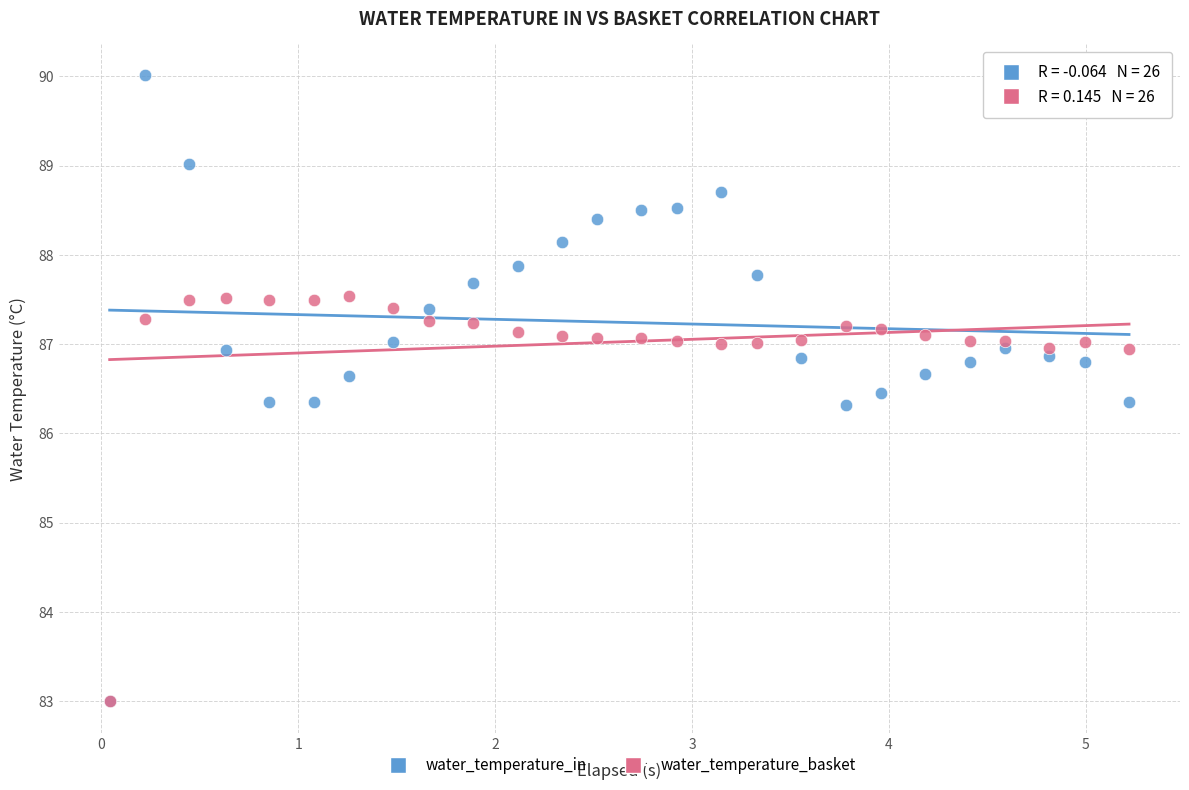

Which series contains the highest Y value?

water_temperature_in